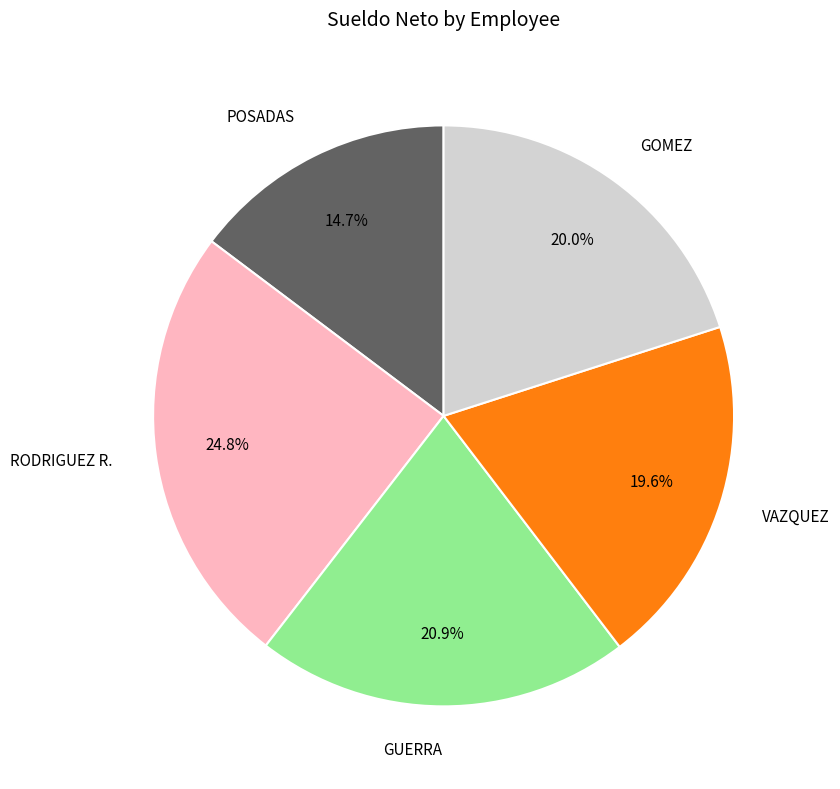

Which slice is the largest?

RODRIGUEZ R.